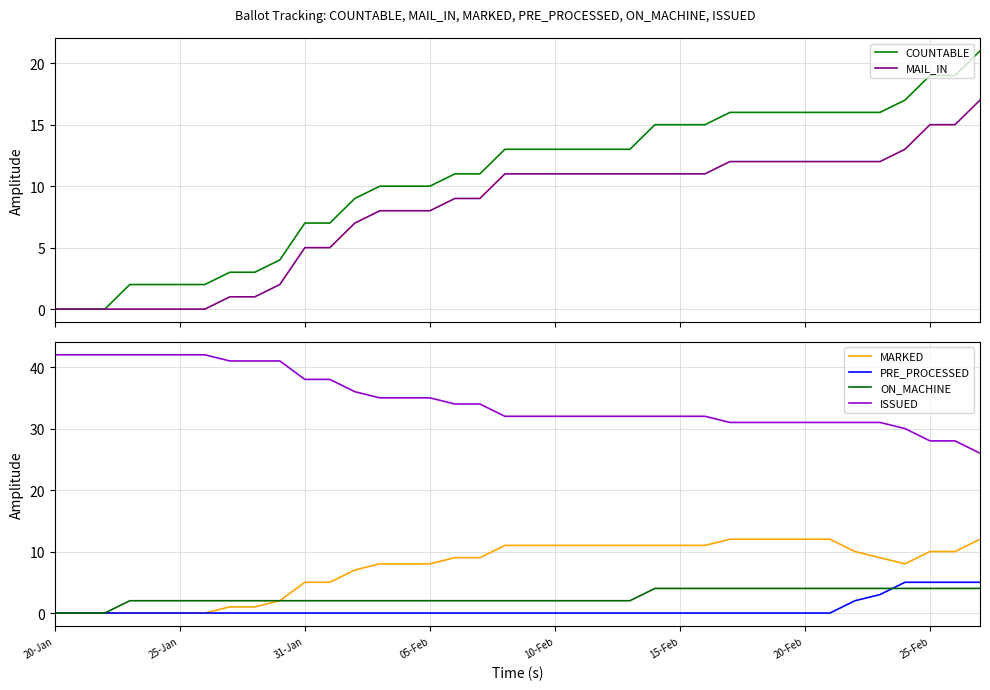

Which series has the largest range (max minus min)?

COUNTABLE